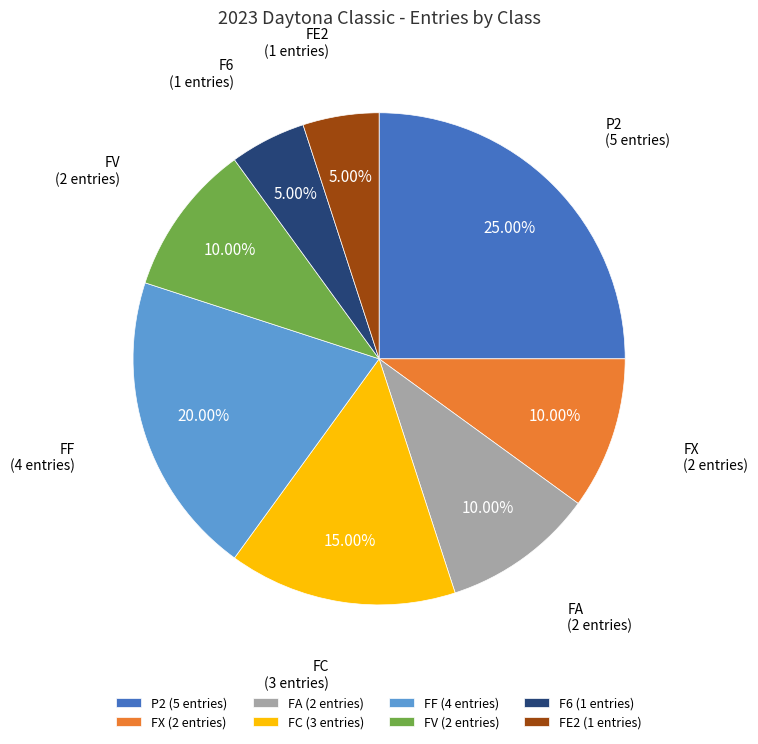

Count the number of slices in the pie.

8